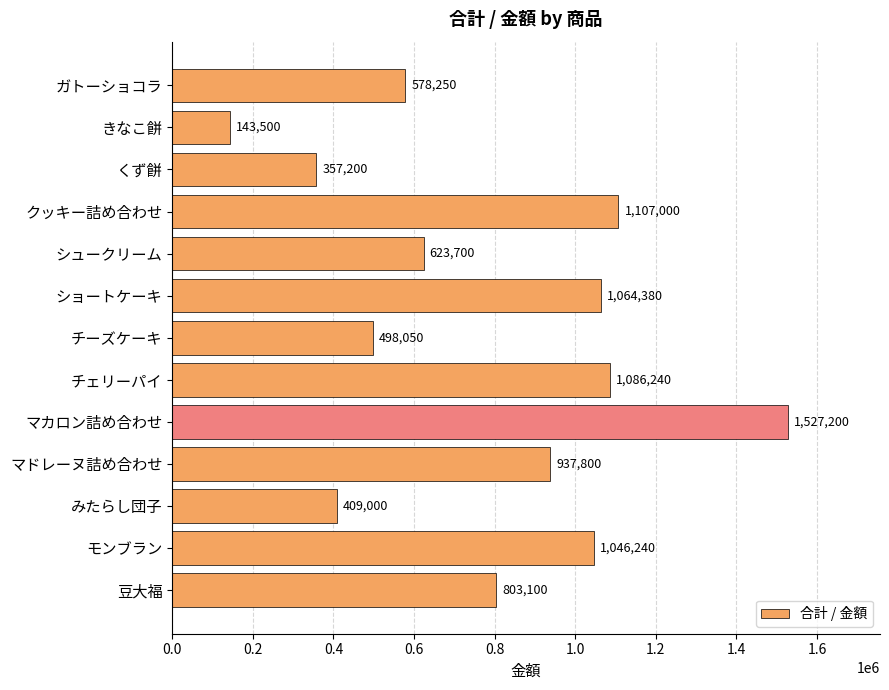

What is the difference between the second highest and second lowest values?

749800